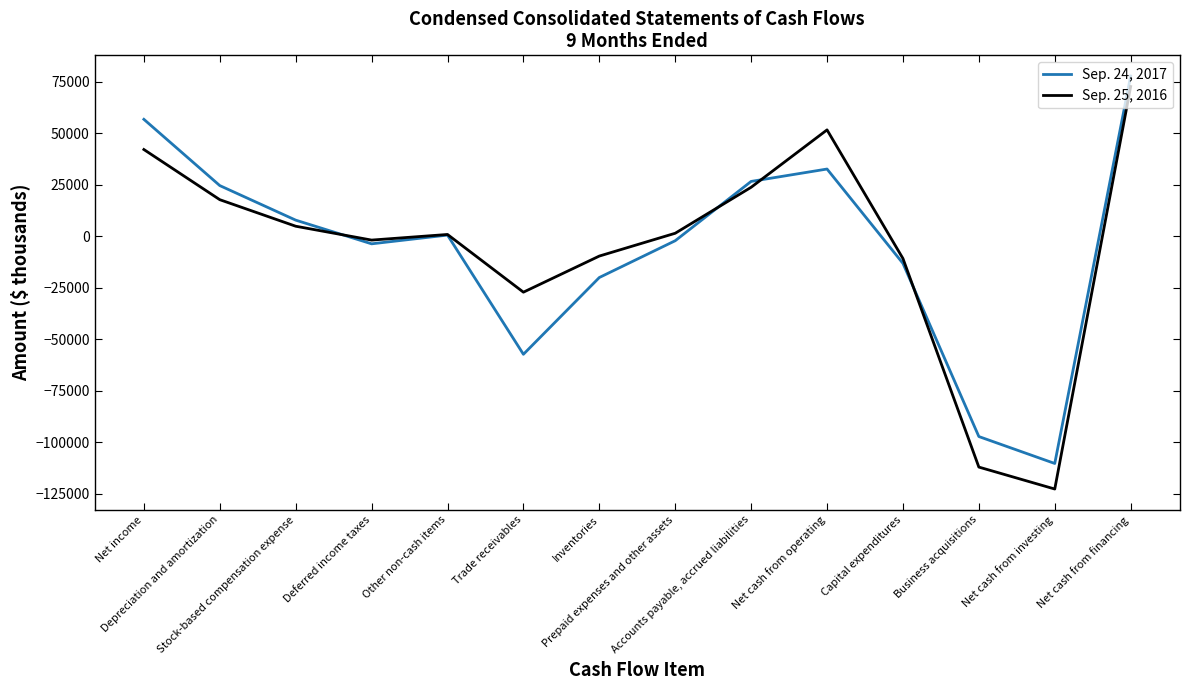

At which label does Sep. 24, 2017 first exceed 499?

Net income